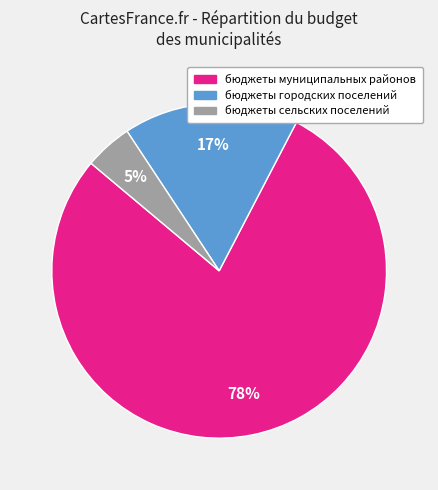

To the nearest percent, what portion does бюджеты городских поселений represent?

17%